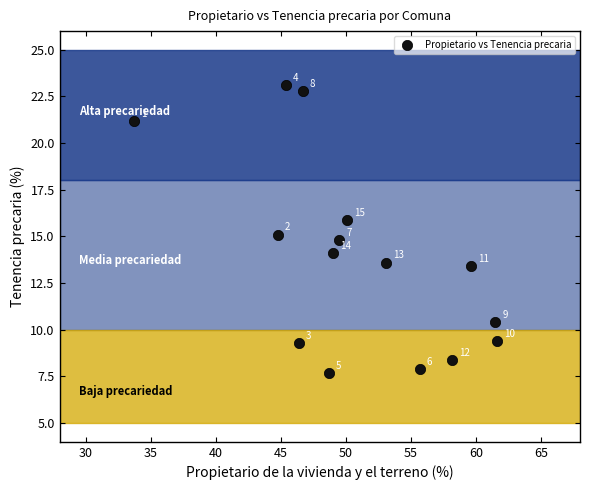

What is the range of Y values (max minus min)?

15.4